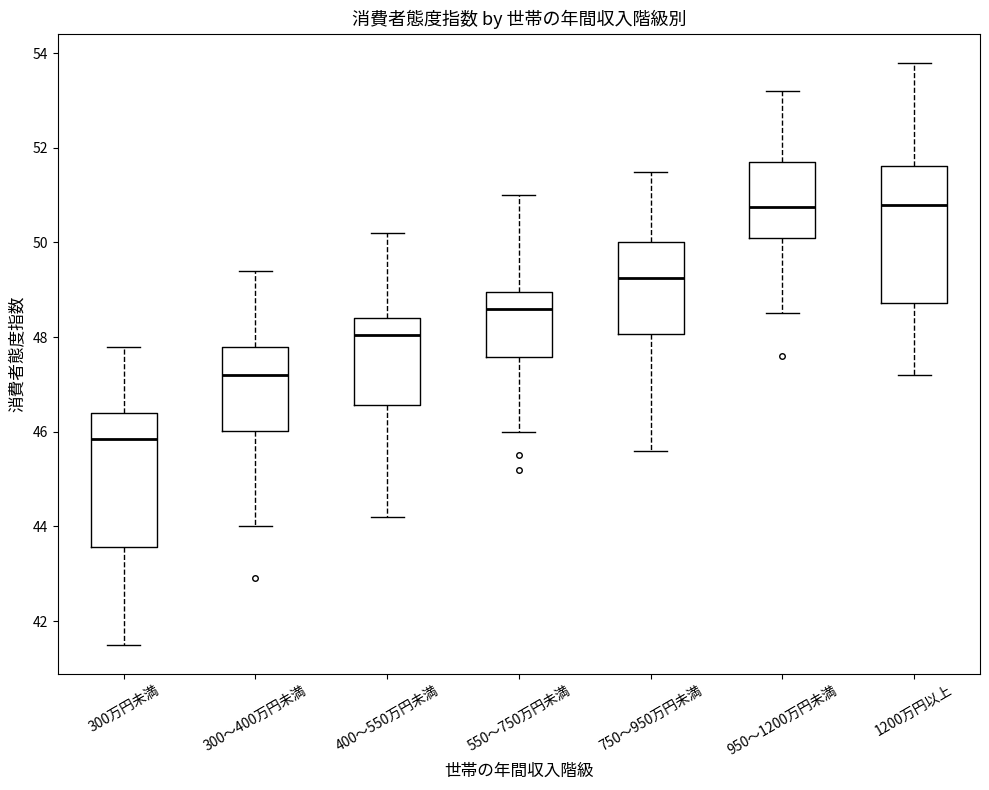

Where is the upper edge of the box for 300～400万円未満 on the y-axis? The values are not printed on the chart, so give them approximately, as read against the axis.

47.8